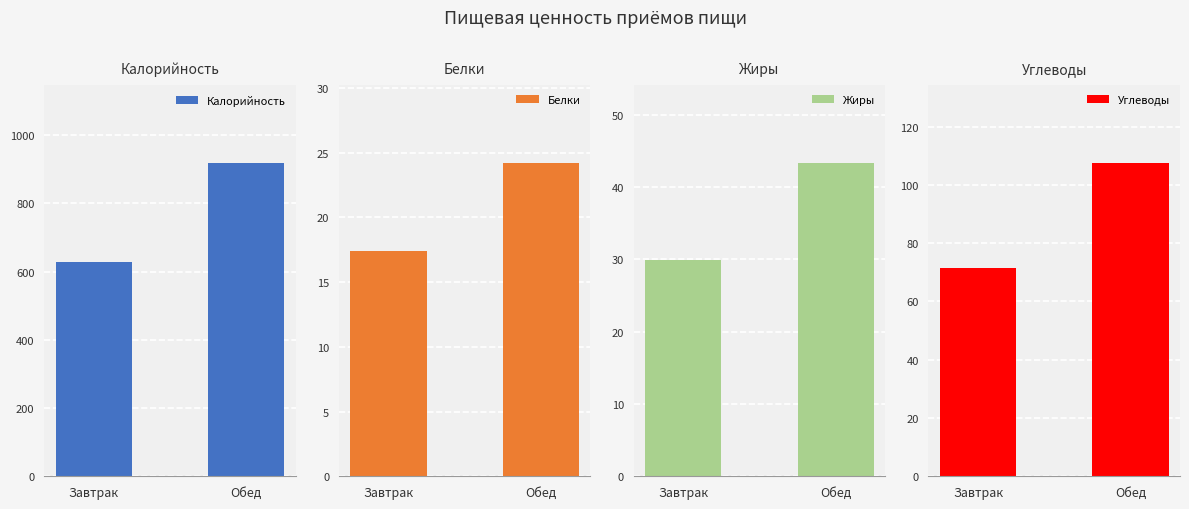

Reading left to right, what are all the values shown in this chart?

Калорийность: 628.4	918.4
Белки: 17.4	24.2
Жиры: 29.8	43.3
Углеводы: 71.6	107.5